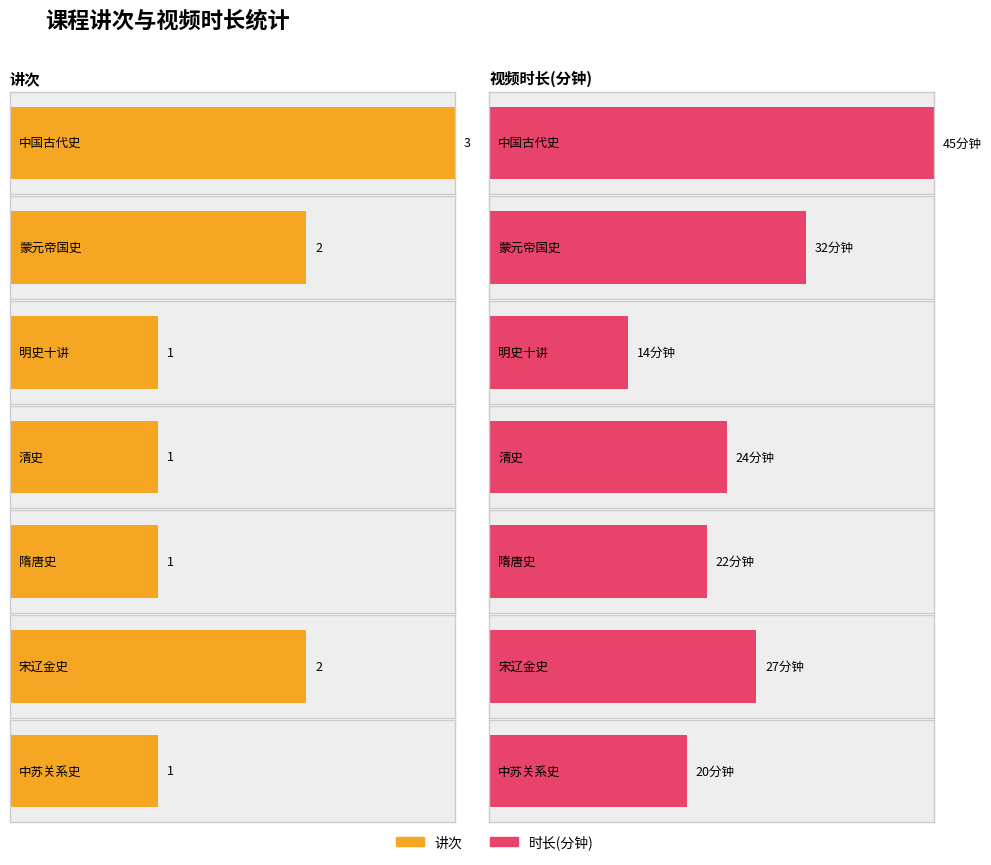

How many groups of bars are there?

7